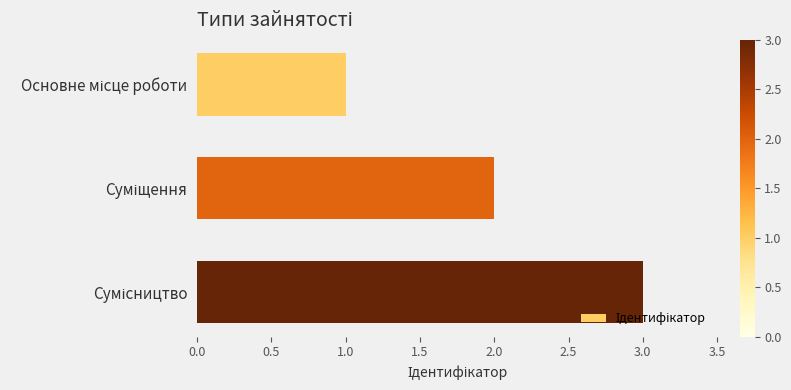

How many values are between 1 and 3?

3